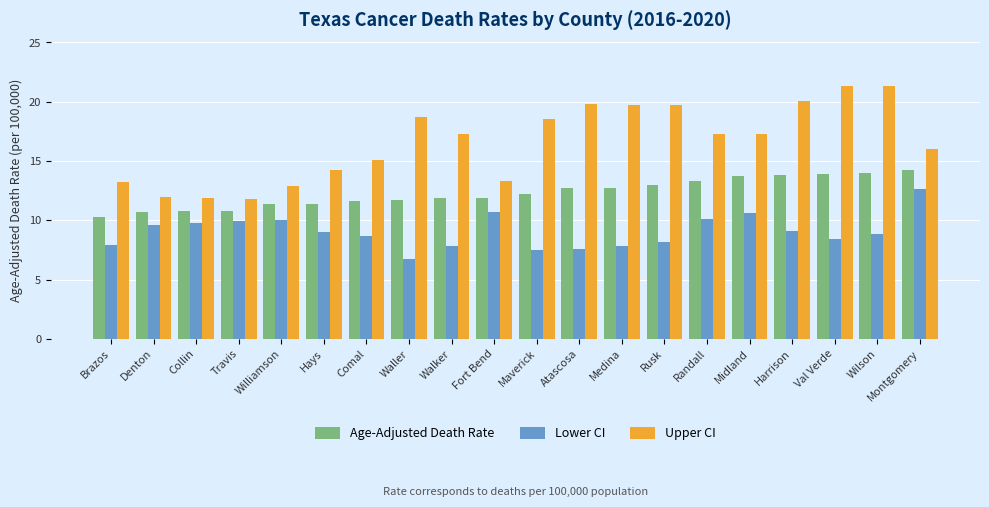

Rank the series at Denton from lowest to highest value.

Lower CI, Age-Adjusted Death Rate, Upper CI